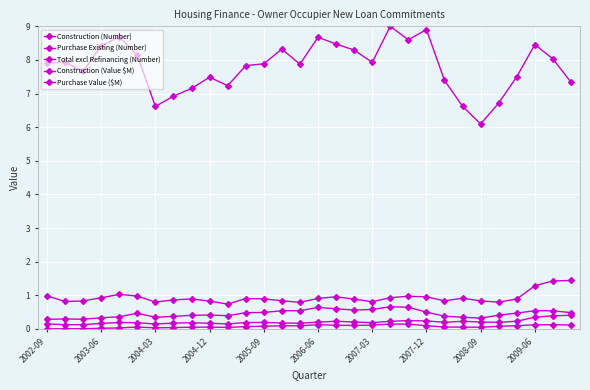

How many lines are shown in the chart?

5